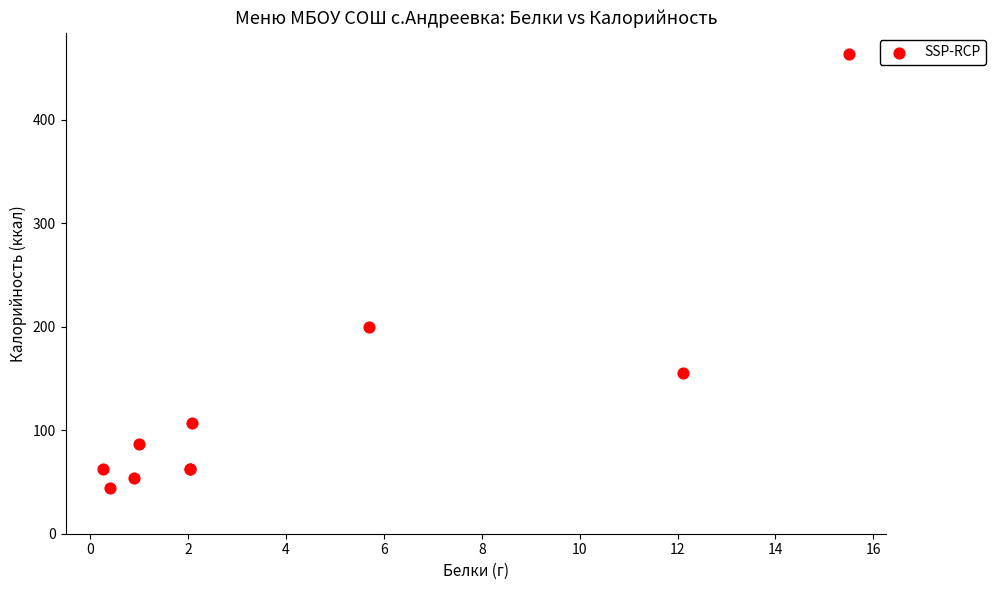

What Y value in the scatter plot is closest to 253?

199.5